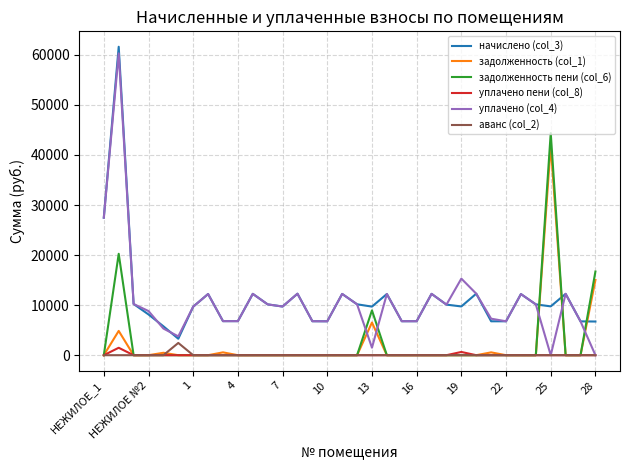

True or false: задолженность (col_1) and начислено (col_3) intersect in this chart.

True